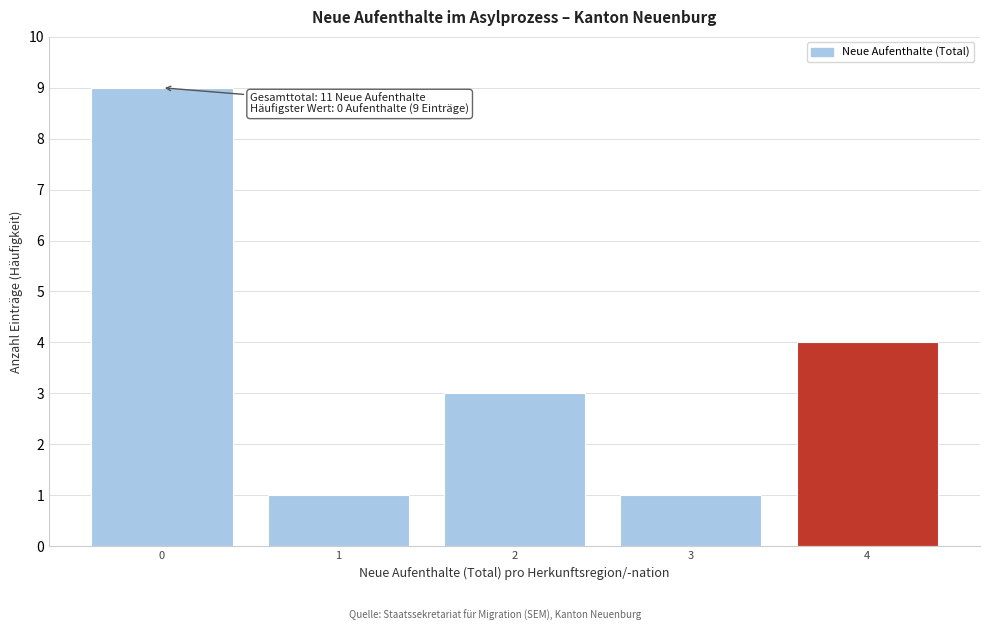

Reading left to right, extract all data points from this chart.

0=9	1=1	2=3	3=1	4=4